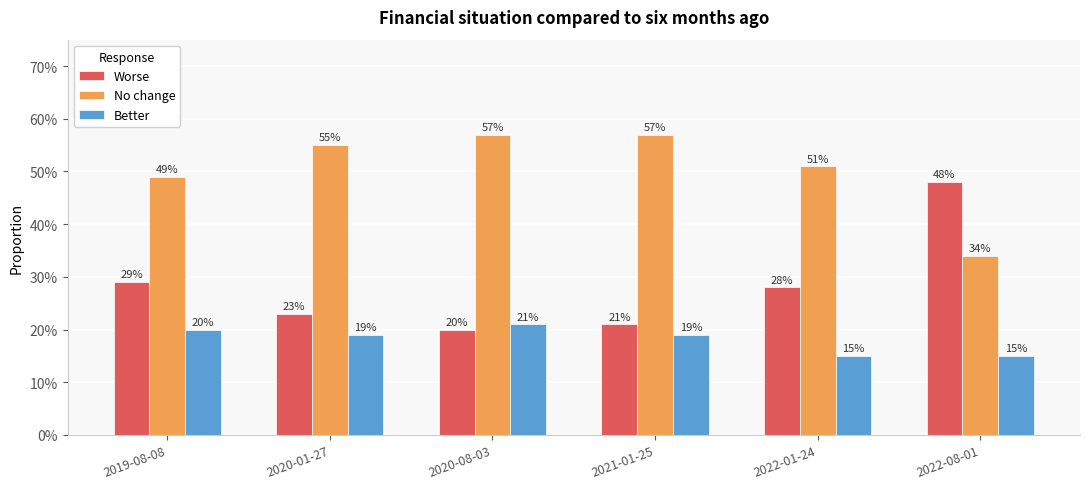

What is the total value across all series at 2022-01-24?

0.9